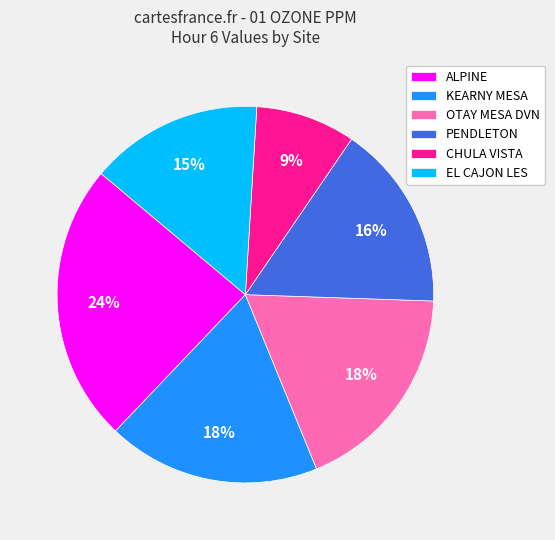

Does any single category account for the majority?

No